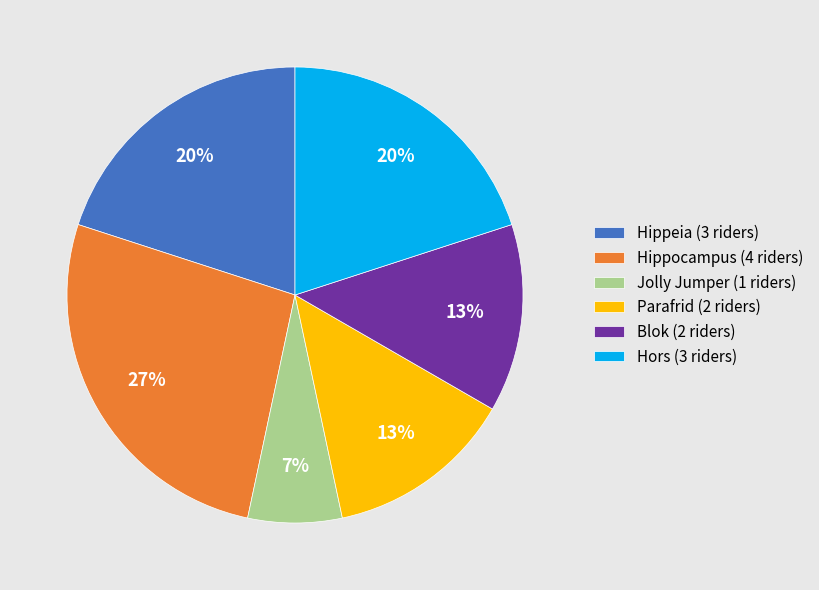

To the nearest percent, what percentage of the pie is Hors (3 riders)?

20%